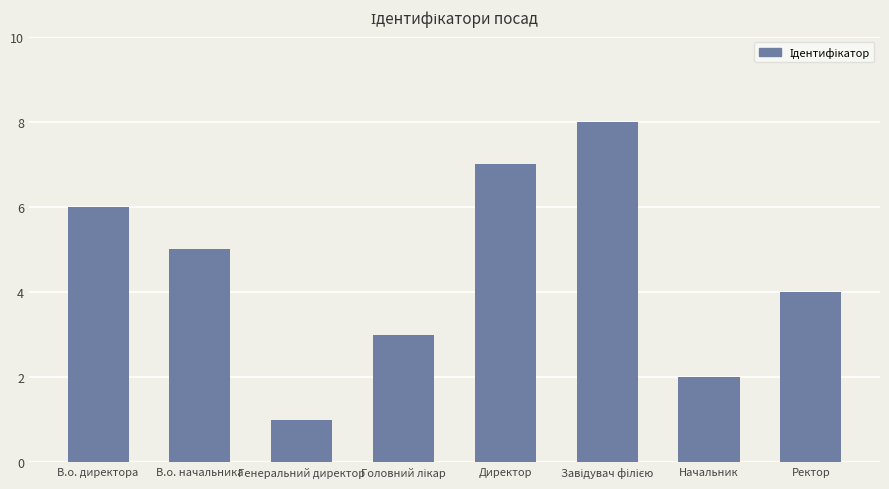

What is the approximate value at Директор?

7